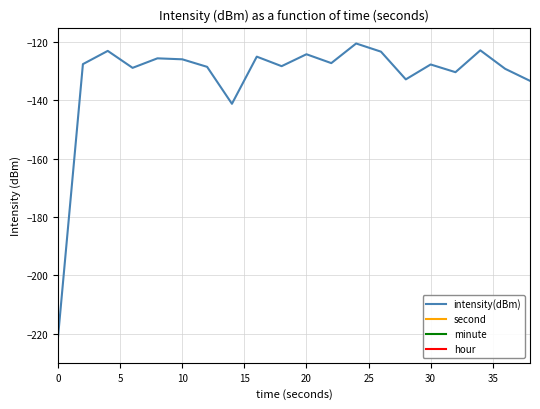

What are all the series names shown in the legend?

intensity(dBm), second, minute, hour